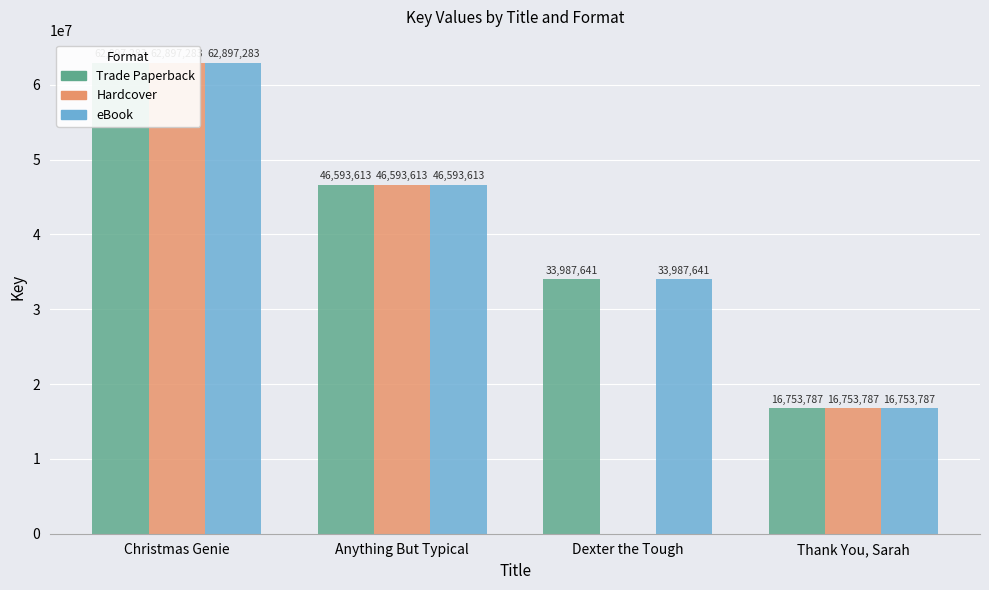

How many data points in eBook are above 46593613?

1